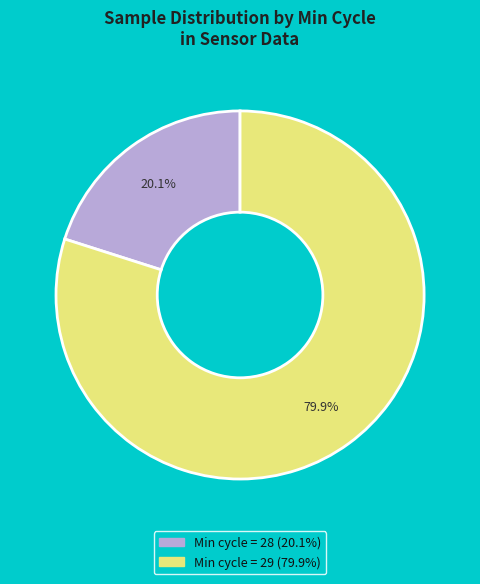

Is there a majority slice in this chart?

Yes